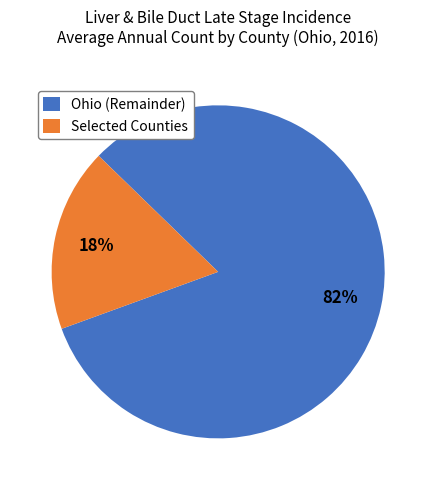

To the nearest percent, what portion does Selected Counties represent?

18%